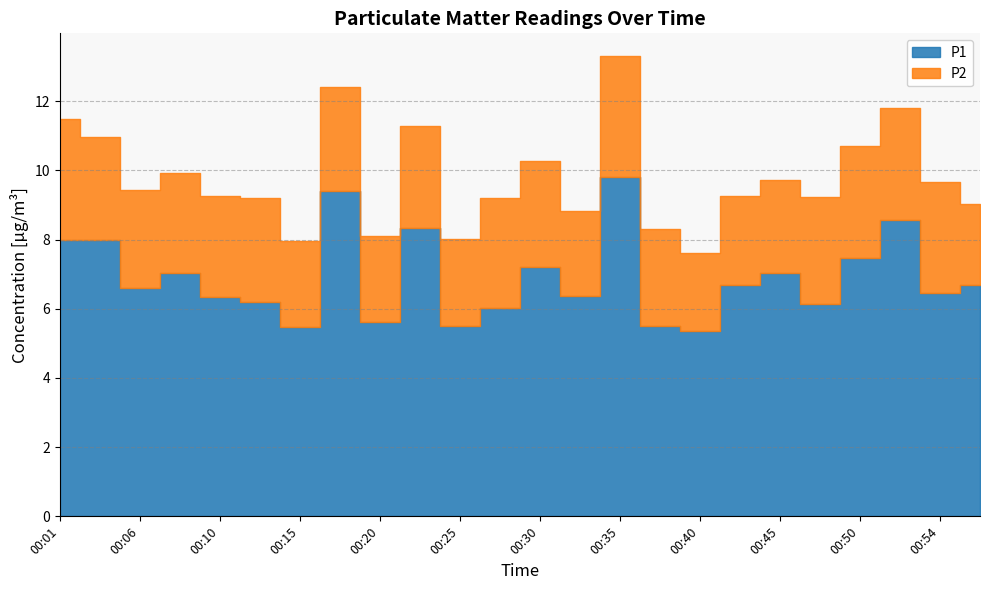

What is the value of the P1 point at the 23rd from the left?

6.5